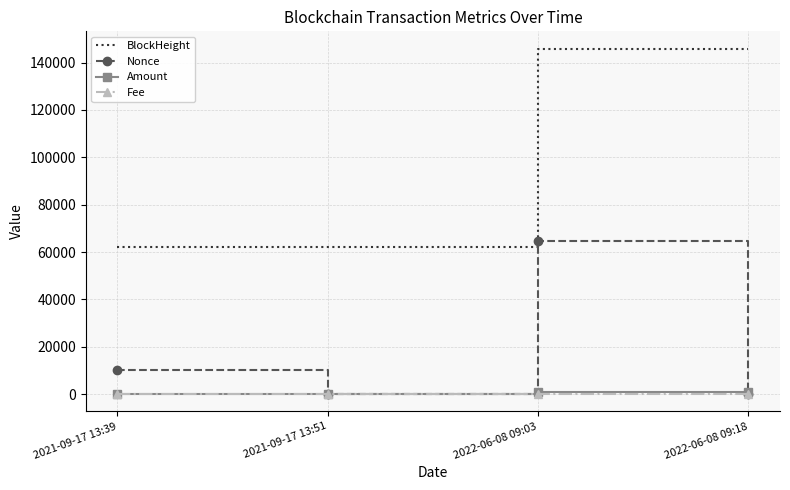

What is the highest value of the Nonce series?

64504.0